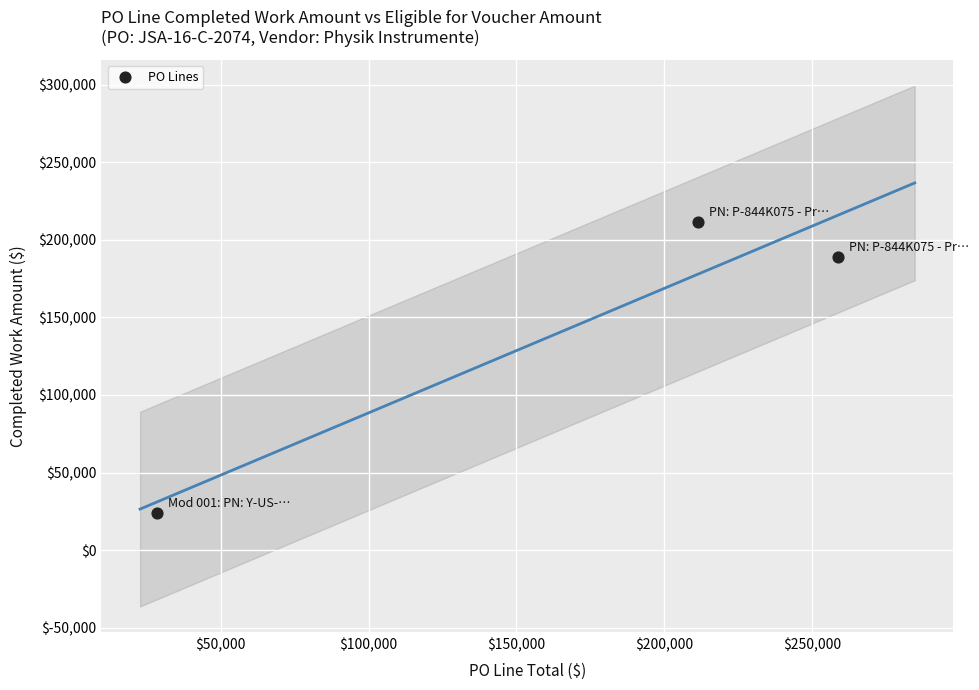

What Y value in the scatter plot is closest to 117798?

189229.8